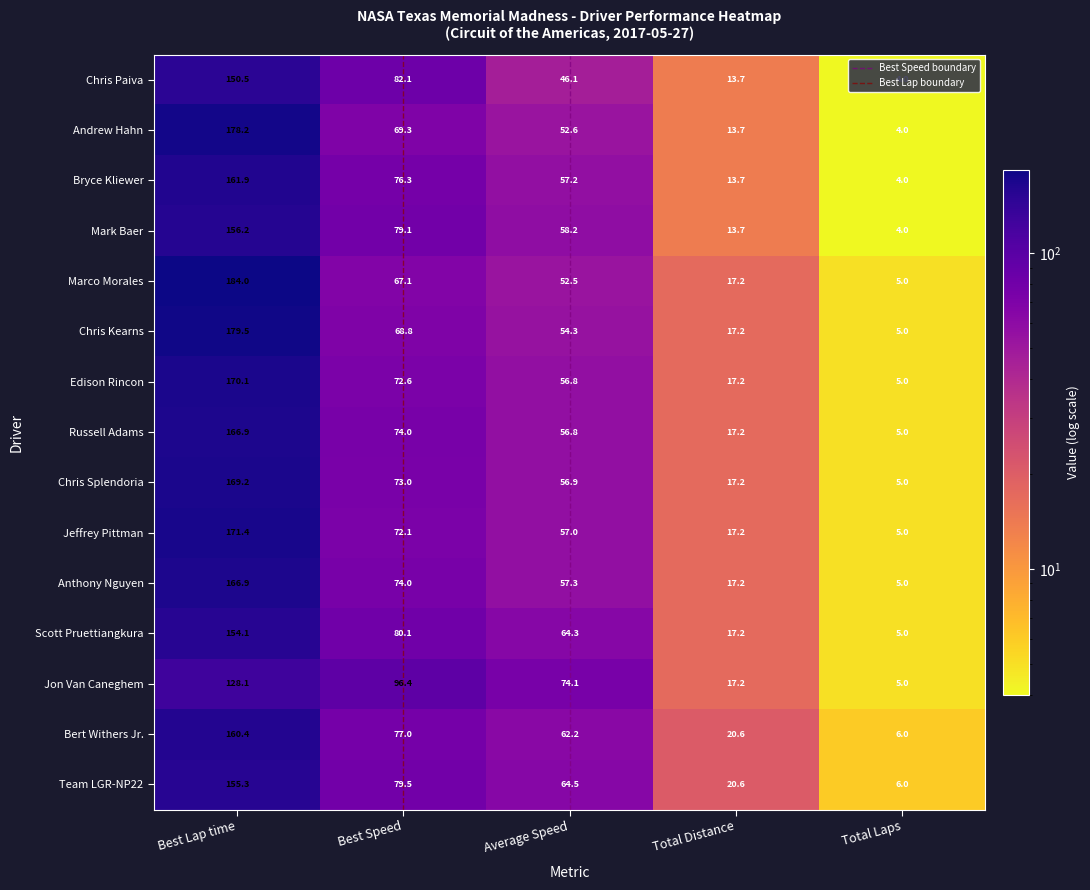

Rank the categories by Andrew Hahn value from lowest to highest.

Total Laps, Total Distance, Average Speed, Best Speed, Best Lap time